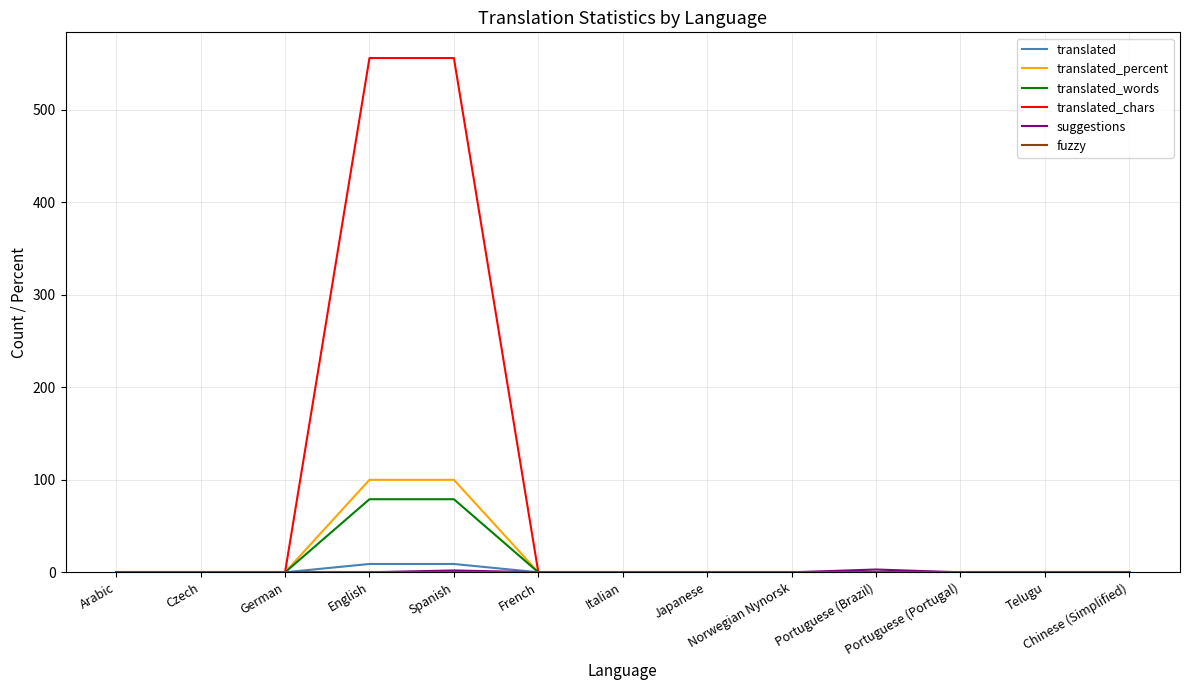

Which series has the widest spread of values?

translated_chars